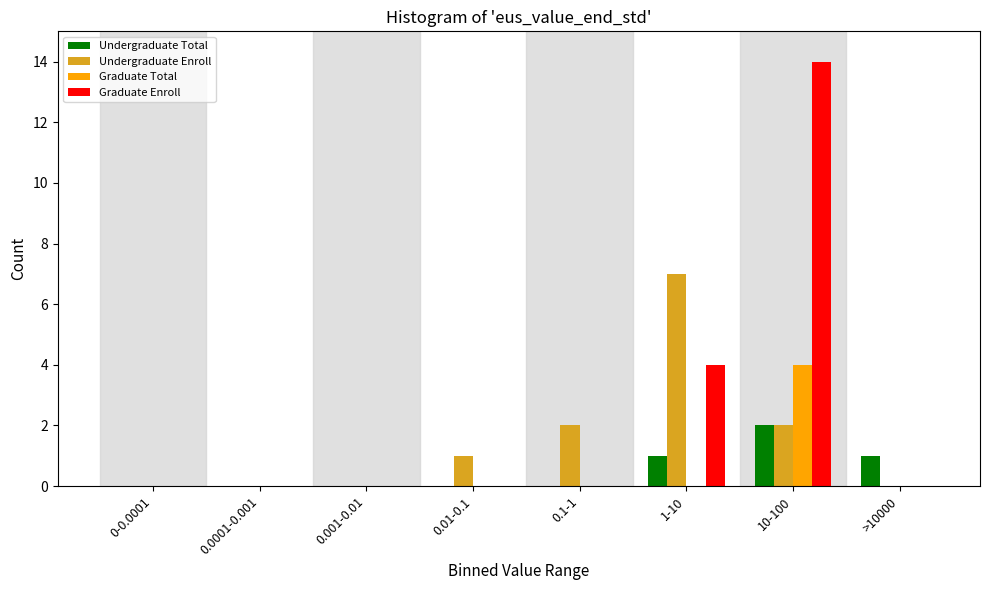

At which label does Undergraduate Enroll reach its peak?

1-10